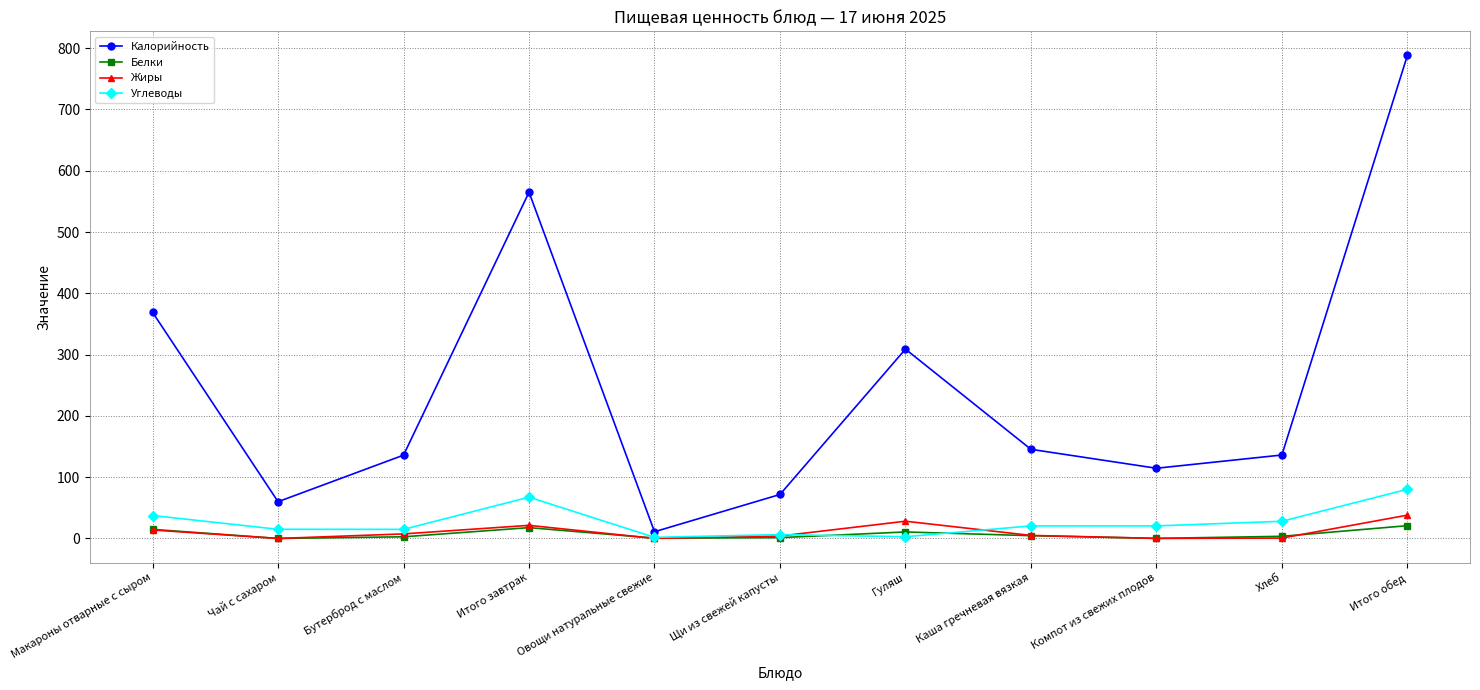

At which category is the sum across all series the highest?

Итого обед